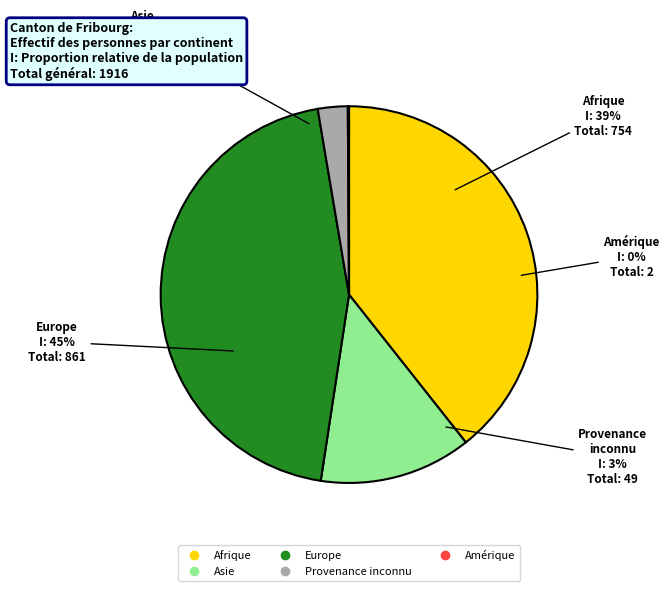

What is the change in value from Provenance inconnu to Amérique?

-47